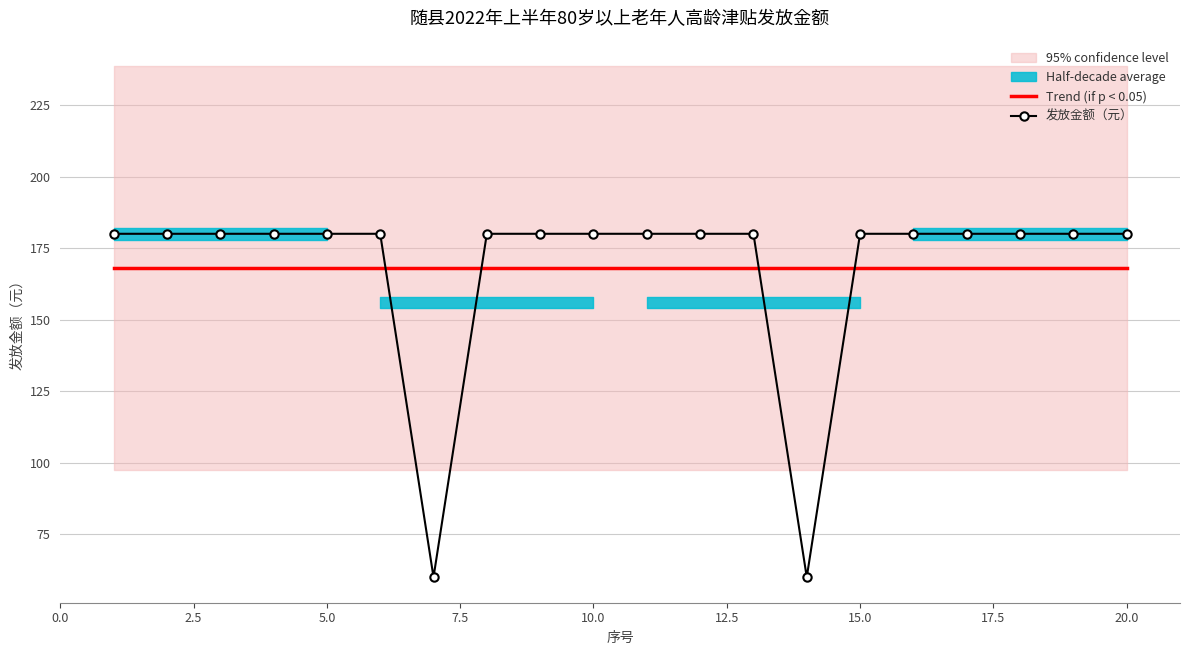

True or false: 发放金额（元） and Trend (if p < 0.05) intersect in this chart.

True